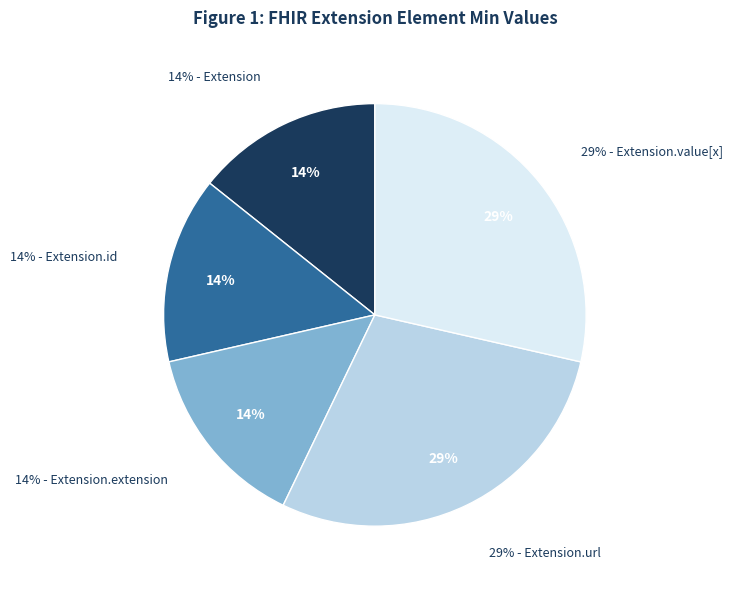

Which category has the smallest portion of the pie?

Extension